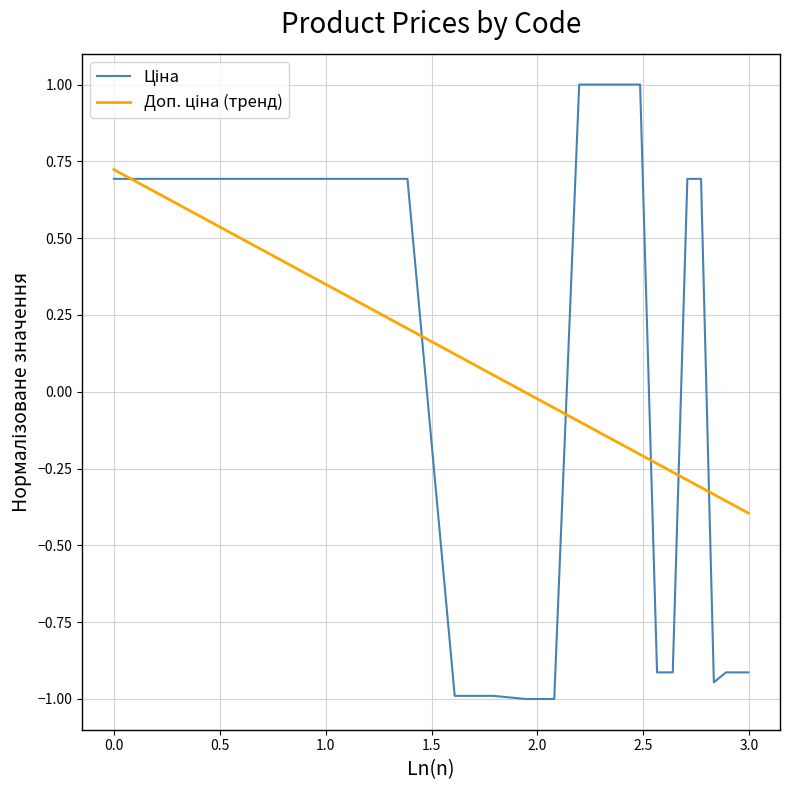

What is the smallest value displayed?

-1.0